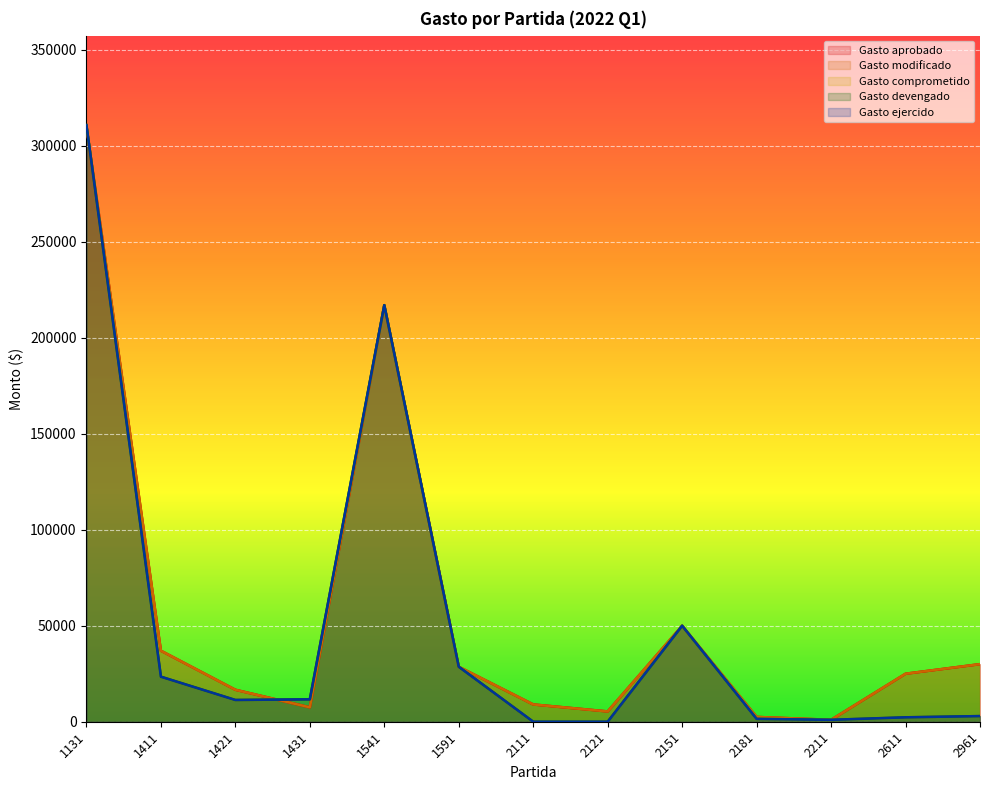

What are all the series names shown in the legend?

Gasto aprobado, Gasto modificado, Gasto comprometido, Gasto devengado, Gasto ejercido